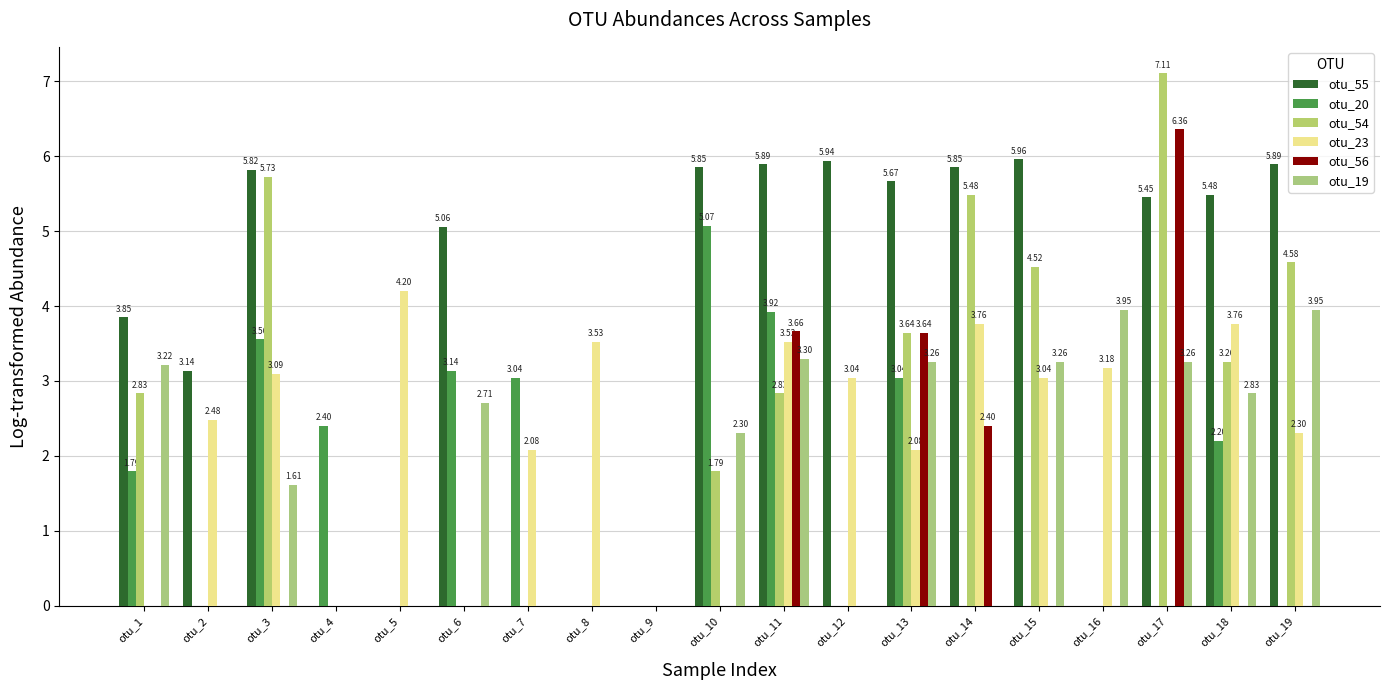

How many groups of bars are there?

19